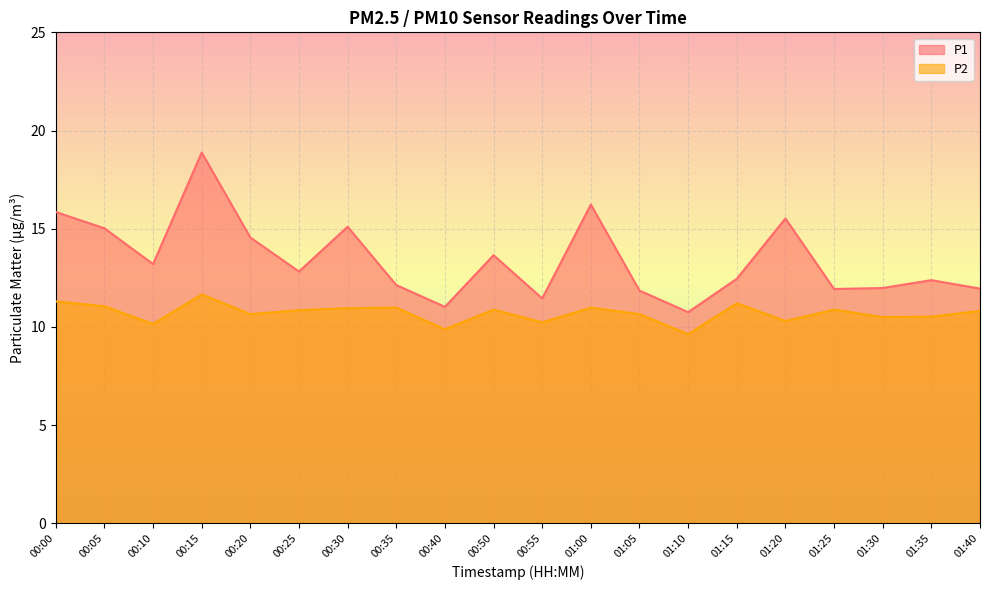

What is the average value of the P2 series?

10.7